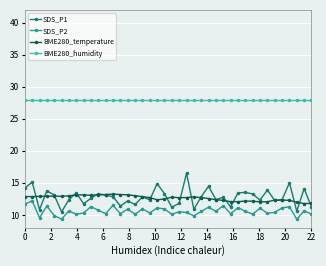

At how many categories does at least one series exceed 25?

40